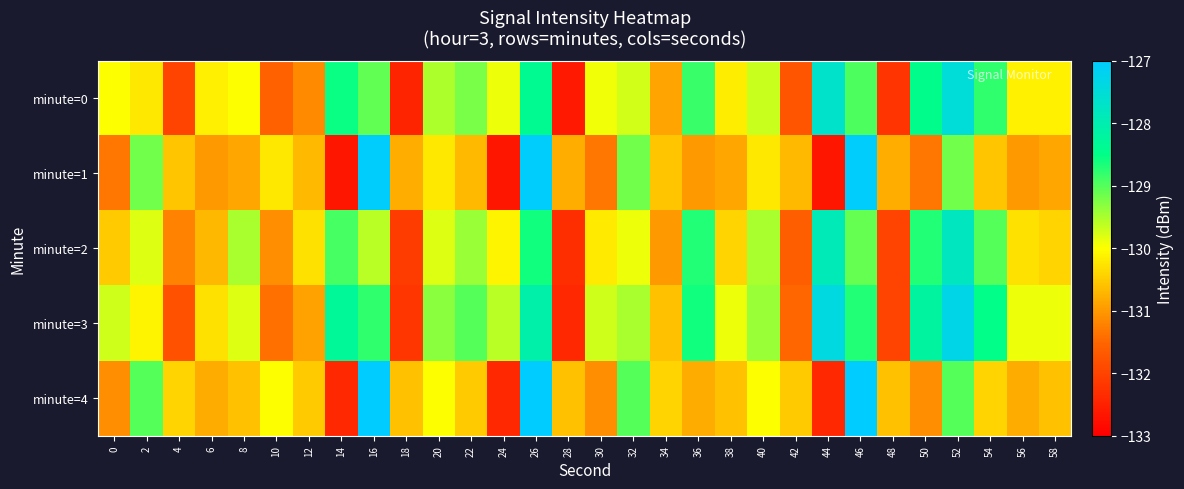

Reading left to right, list all the values displayed in this chart.

minute=0: 0=-130.0	2=-130.2	4=-132.0	6=-130.1	8=-130.0	10=-131.6	12=-131.1	14=-128.6	16=-129.1	18=-132.4	20=-129.5	22=-129.2	24=-129.9	26=-128.4	28=-132.6	30=-129.9	32=-129.7	34=-130.9	36=-128.9	38=-130.2	40=-129.7	42=-131.7	44=-127.7	46=-128.9	48=-132.2	50=-128.5	52=-127.5	54=-128.8	56=-130.1	58=-130.1
minute=1: 0=-131.3	2=-129.2	4=-130.6	6=-131.0	8=-130.9	10=-130.2	12=-130.7	14=-132.7	16=-127.1	18=-130.8	20=-130.2	22=-130.7	24=-132.7	26=-127.1	28=-130.8	30=-131.3	32=-129.2	34=-130.6	36=-131.0	38=-130.9	40=-130.2	42=-130.7	44=-132.7	46=-127.1	48=-130.8	50=-131.3	52=-129.2	54=-130.6	56=-131.0	58=-130.9
minute=2: 0=-130.5	2=-129.8	4=-131.2	6=-130.7	8=-129.5	10=-131.1	12=-130.3	14=-128.9	16=-129.6	18=-132.1	20=-129.8	22=-129.4	24=-130.1	26=-128.6	28=-132.3	30=-130.2	32=-129.9	34=-131.0	36=-128.7	38=-130.4	40=-129.5	42=-131.6	44=-127.9	46=-129.1	48=-132.0	50=-128.7	52=-127.8	54=-129.0	56=-130.3	58=-130.4
minute=3: 0=-129.7	2=-130.1	4=-131.8	6=-130.3	8=-129.8	10=-131.4	12=-130.9	14=-128.3	16=-128.8	18=-132.2	20=-129.3	22=-129.0	24=-129.6	26=-128.1	28=-132.4	30=-129.7	32=-129.5	34=-130.6	36=-128.6	38=-129.9	40=-129.4	42=-131.5	44=-127.4	46=-128.7	48=-132.0	50=-128.2	52=-127.3	54=-128.5	56=-129.9	58=-129.9
minute=4: 0=-131.1	2=-129.0	4=-130.4	6=-130.8	8=-130.6	10=-130.0	12=-130.5	14=-132.4	16=-126.8	18=-130.6	20=-130.0	22=-130.5	24=-132.4	26=-126.8	28=-130.6	30=-131.1	32=-129.0	34=-130.4	36=-130.8	38=-130.6	40=-130.0	42=-130.5	44=-132.4	46=-126.8	48=-130.6	50=-131.1	52=-129.0	54=-130.4	56=-130.8	58=-130.6